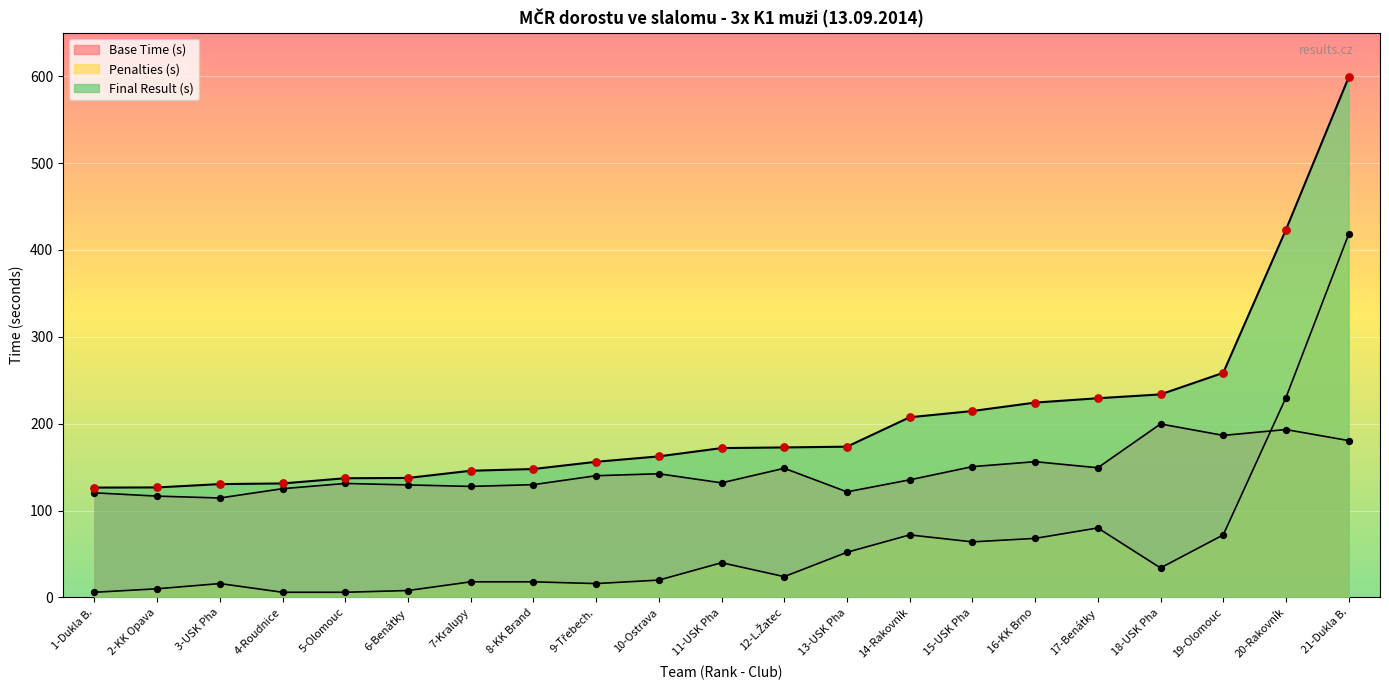

At which category is the sum across all series the highest?

21-Dukla B.